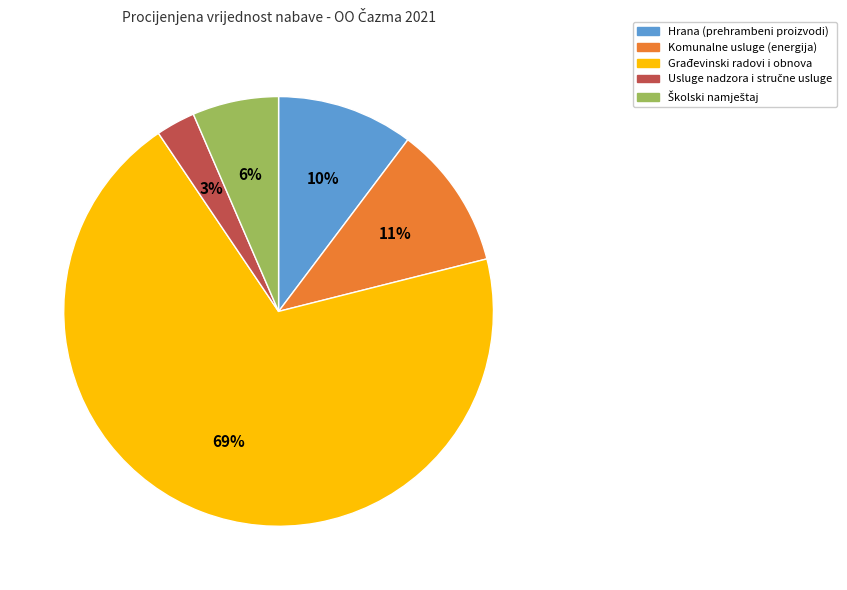

To the nearest percent, what is the difference between the largest and smallest slice percentages?

67%